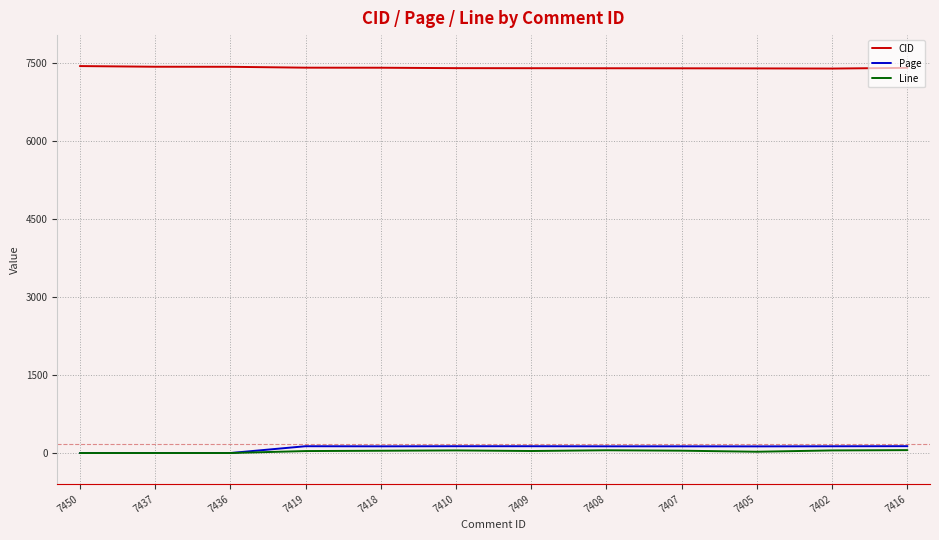

Which series has the largest total across all categories?

CID